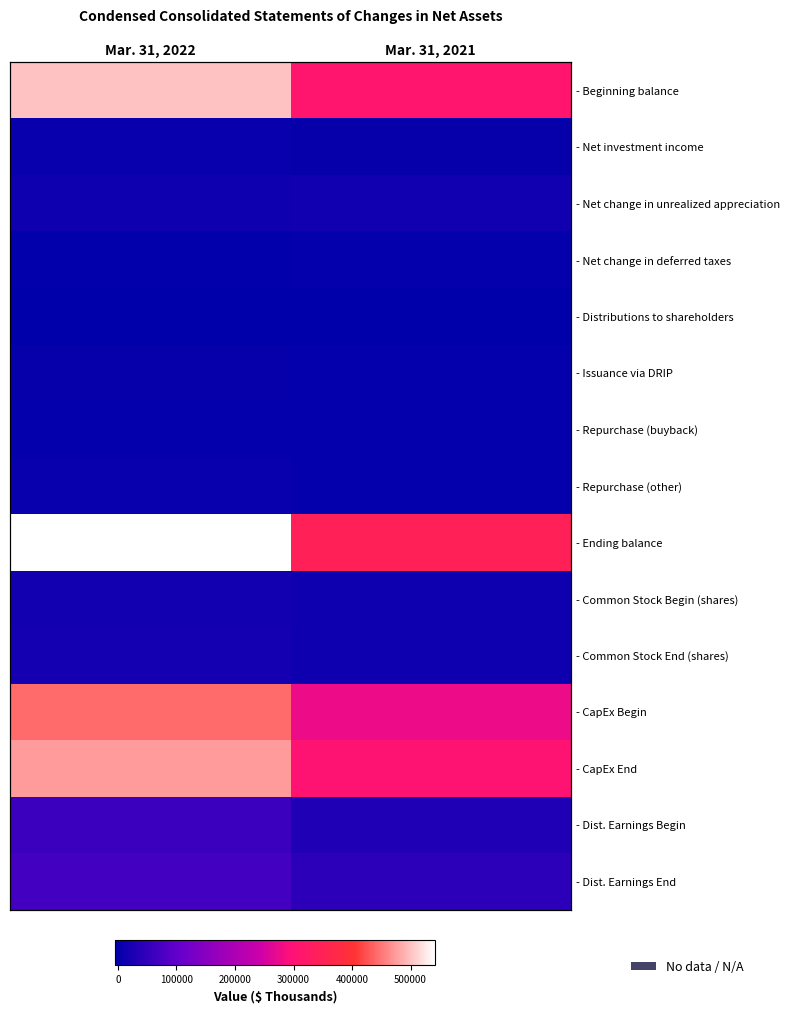

List the series in order of their peak value, highest first.

- Ending balance, - Beginning balance, - CapEx End, - CapEx Begin, - Dist. Earnings End, - Dist. Earnings Begin, - Common Stock End (shares), - Common Stock Begin (shares), - Net change in unrealized appreciation, - Repurchase (other), - Net investment income, - Issuance via DRIP, - Net change in deferred taxes, - Repurchase (buyback), - Distributions to shareholders